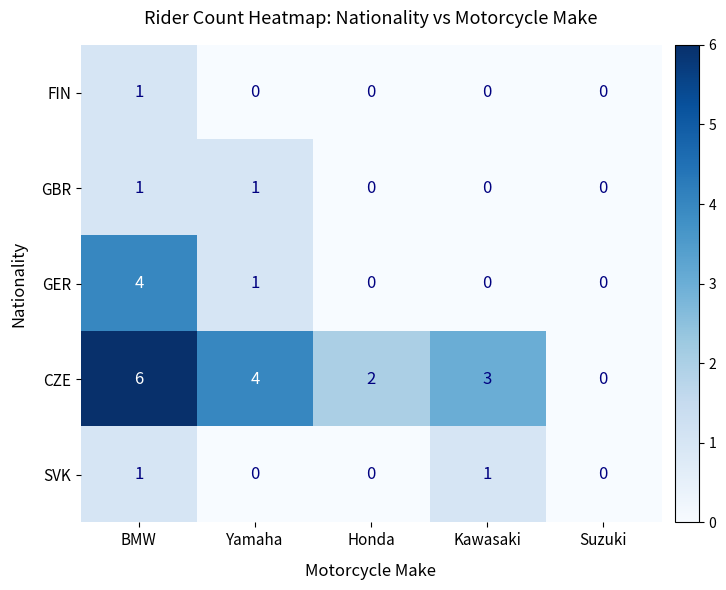

How many distinct data groups are displayed?

5